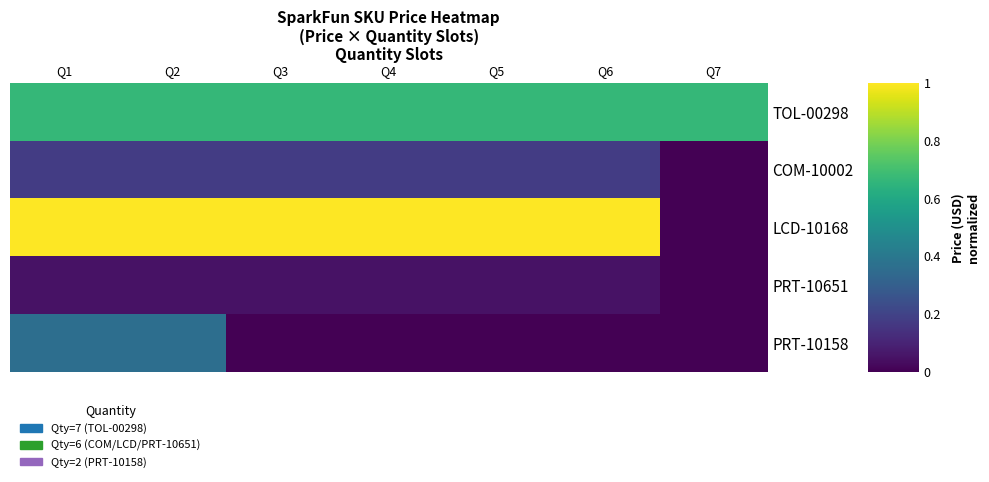

Which series has the largest total across all categories?

LCD-10168